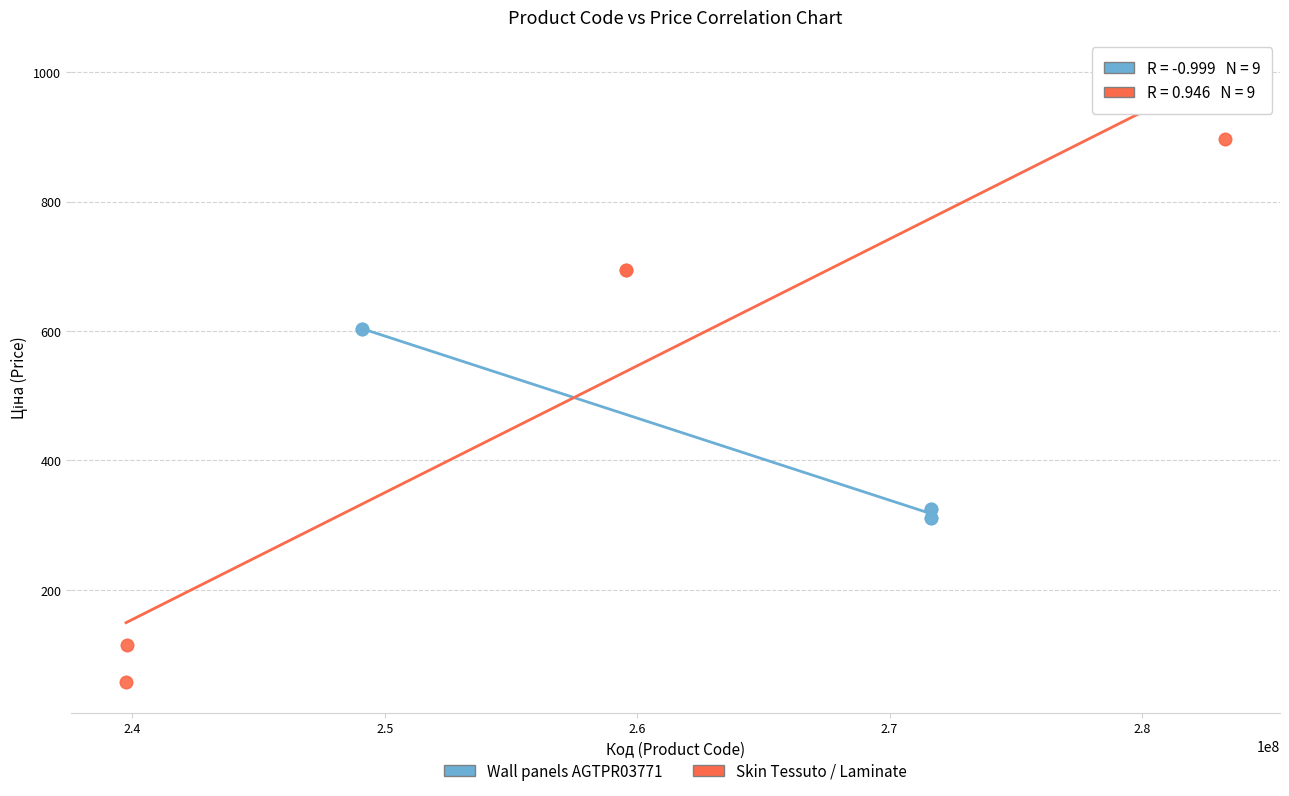

Which series has the widest spread of Y values?

Skin Tessuto / Laminate